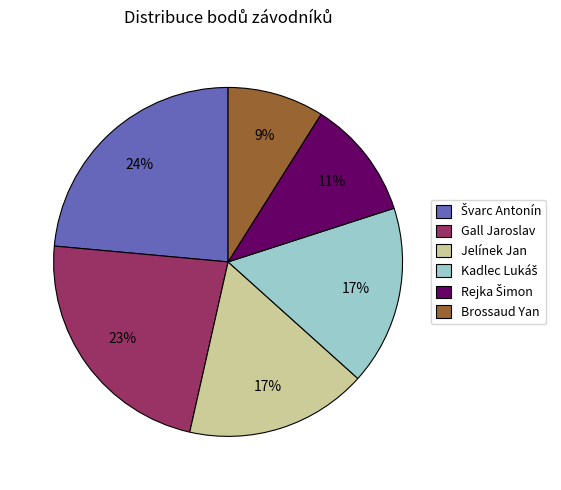

Which category has the smallest portion of the pie?

Brossaud Yan